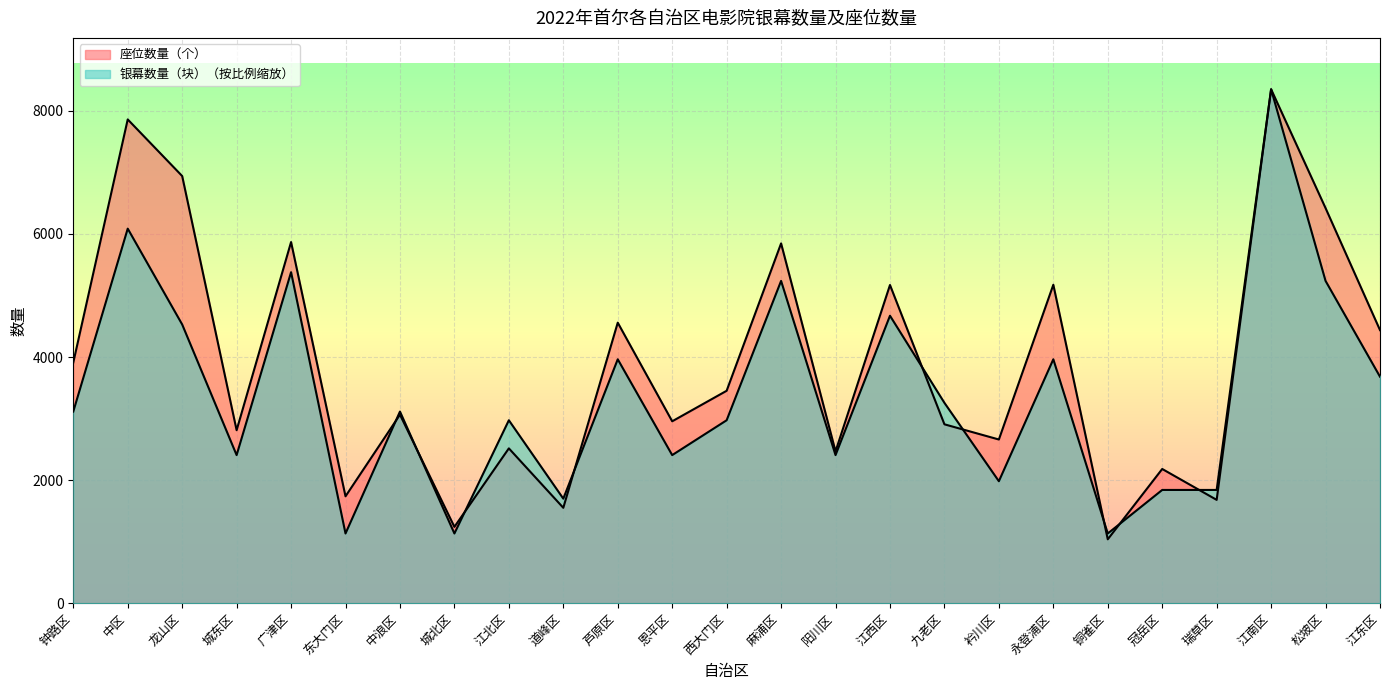

How many times do 银幕数量（块） and 座位数量（个） cross each other?

9